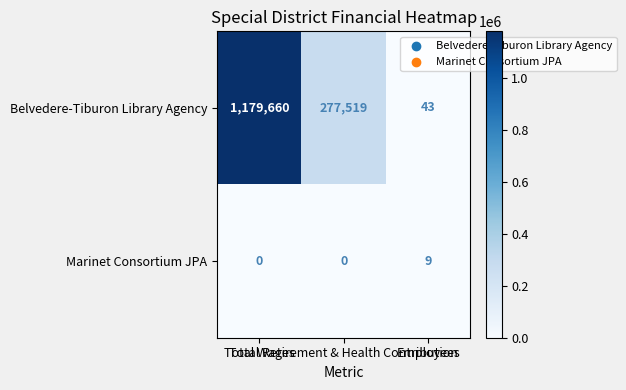

What is the total value across all series at Total Retirement & Health Contribution?

277519